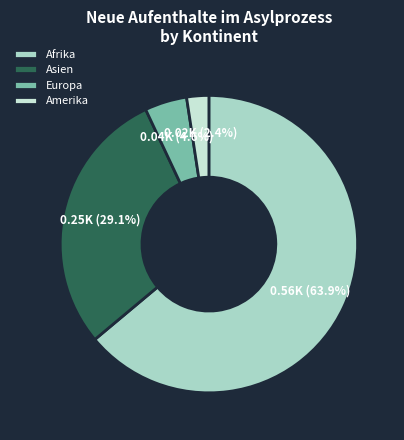

What is the smallest slice in the pie chart?

Amerika